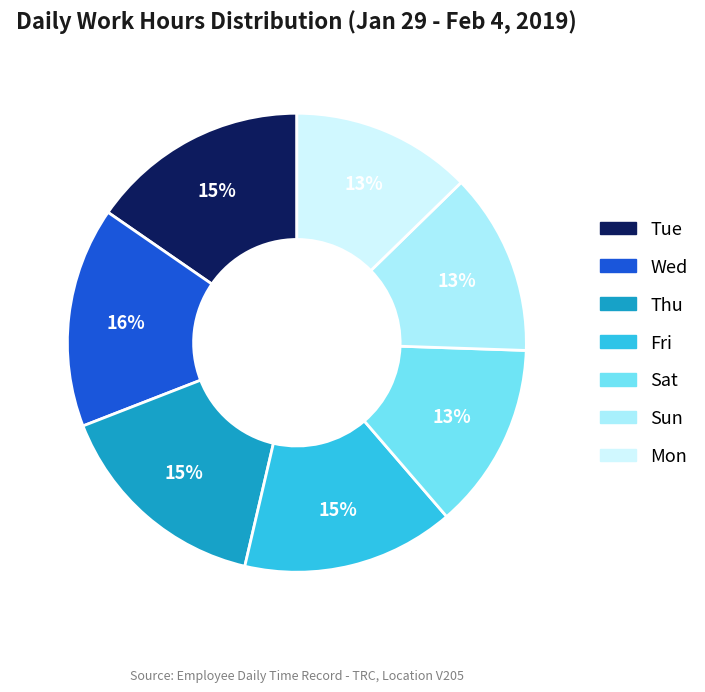

How many slices are in this pie chart?

7